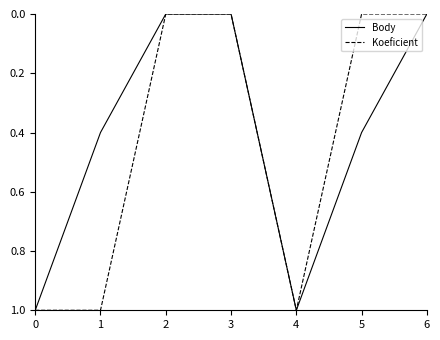

List the series in order of their overall mean, highest first.

Koeficient, Body